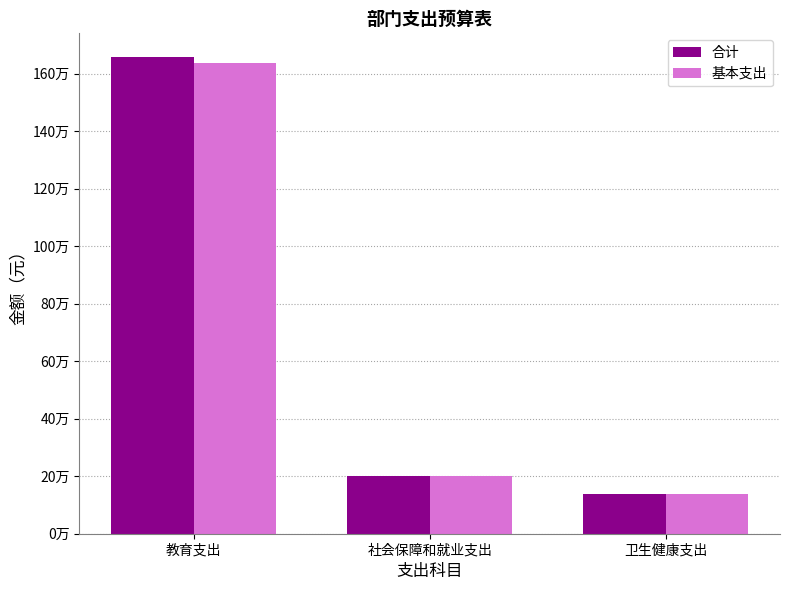

Which label corresponds to the smallest value in the chart?

卫生健康支出